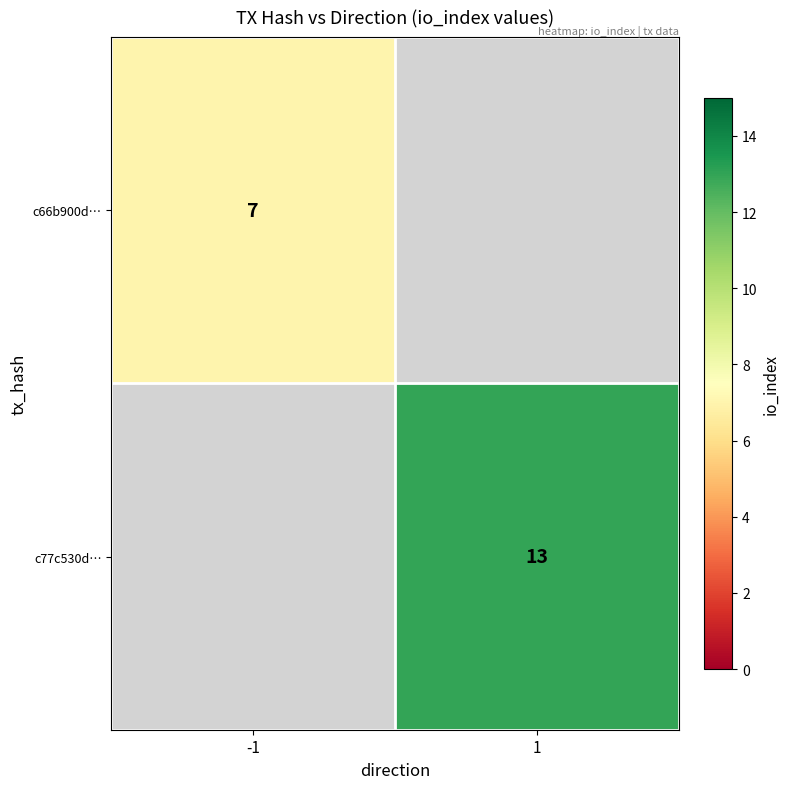

What is the greatest value displayed?

13.0